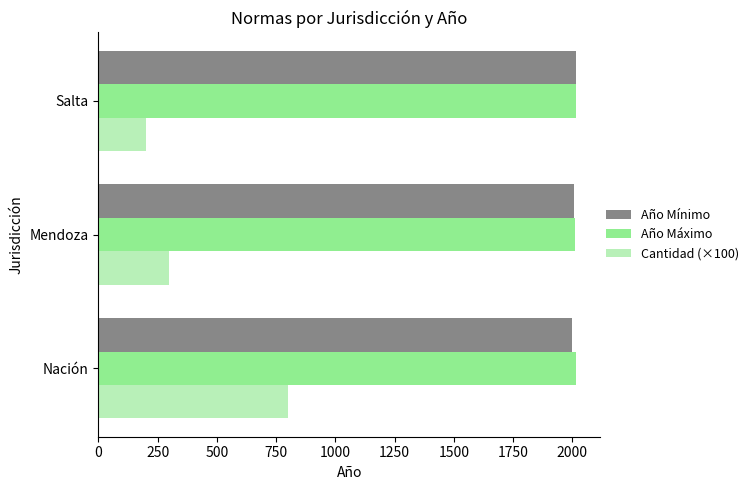

What is the average value of the Cantidad (×100) series?

433